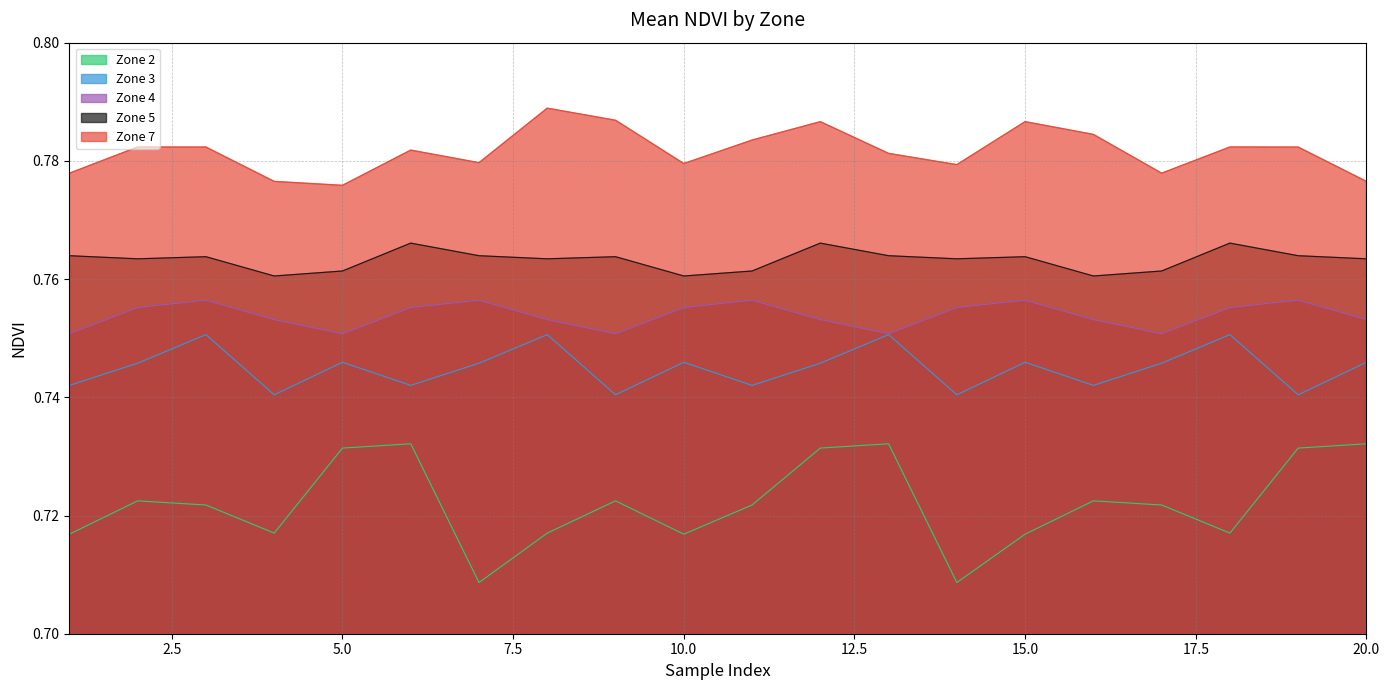

Which category has the lowest value across all series?

7